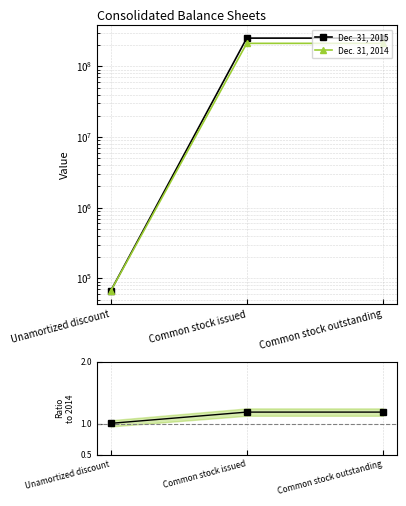

What is the sum of the 2015 / 2014 values at Common stock outstanding and Common stock issued?

2.4